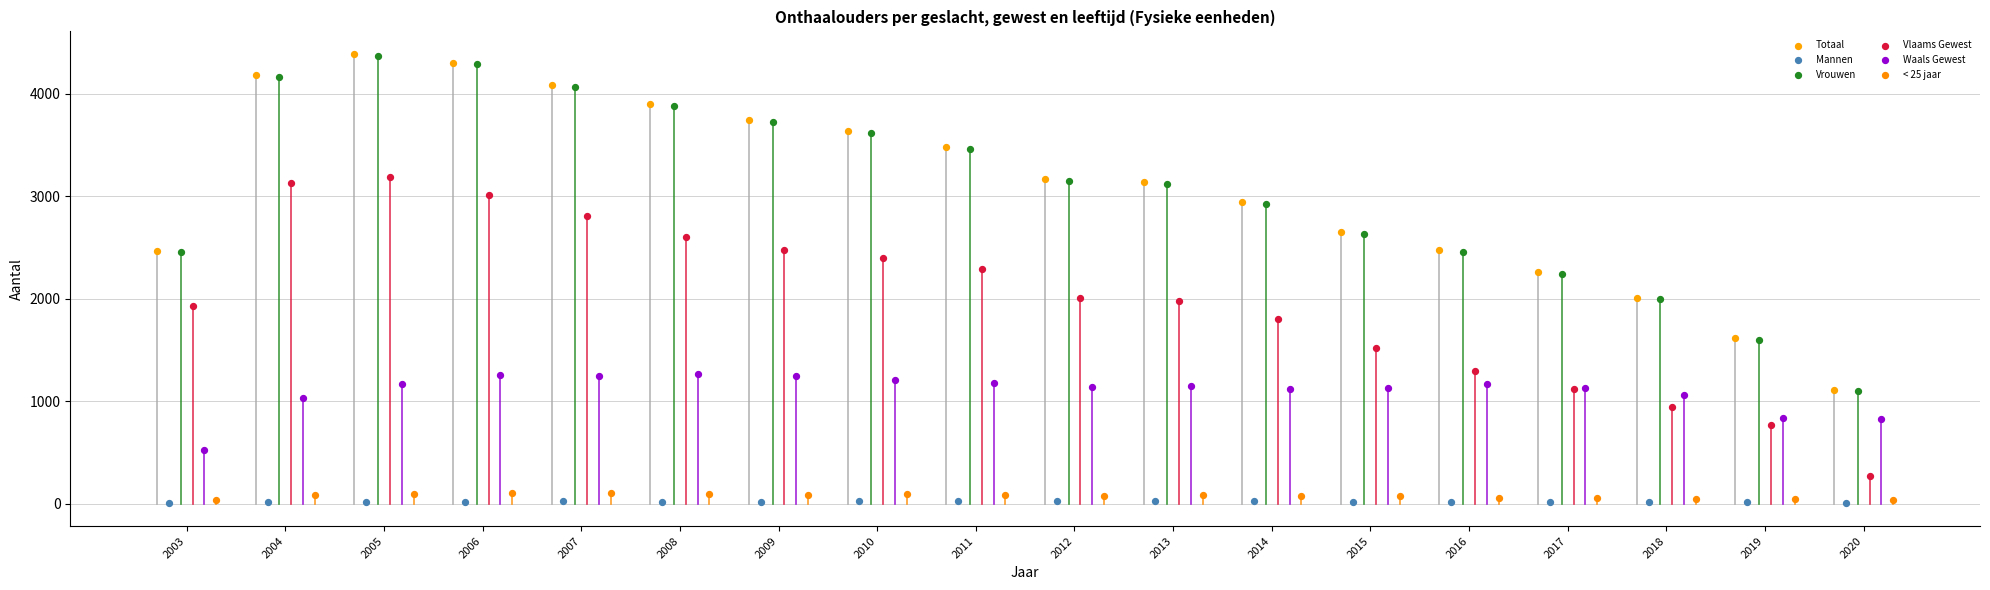

Which series has the largest Y range (max minus min)?

Totaal